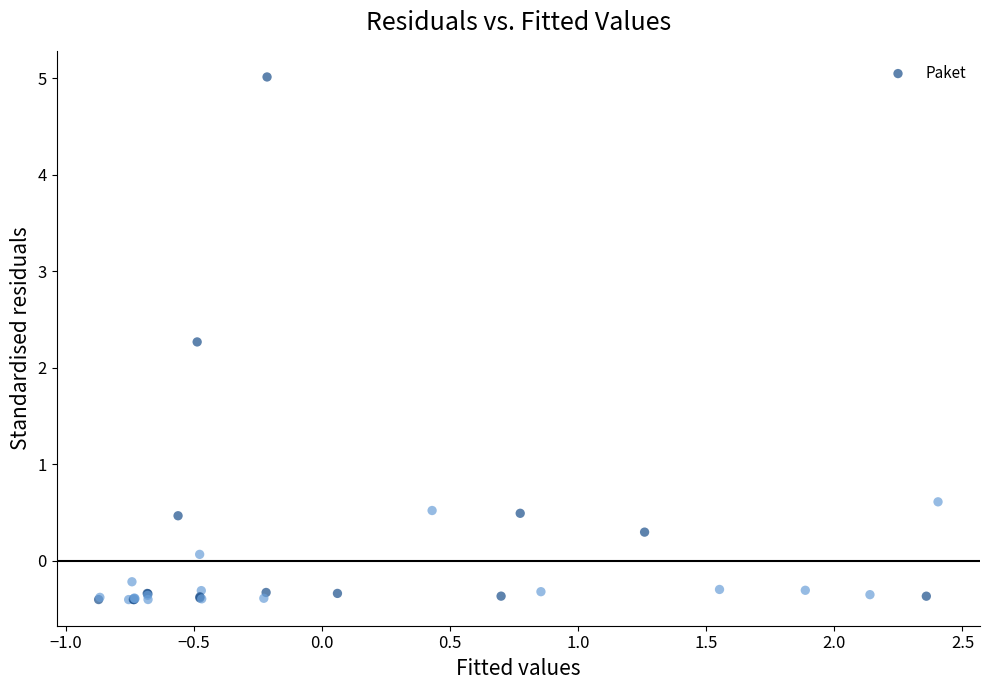

What Y value in the scatter plot is closest to 2?

2.3